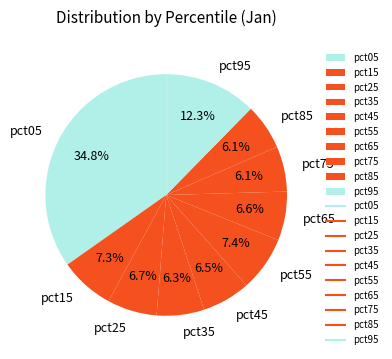

To the nearest percent, what percentage of the pie is pct15?

7%